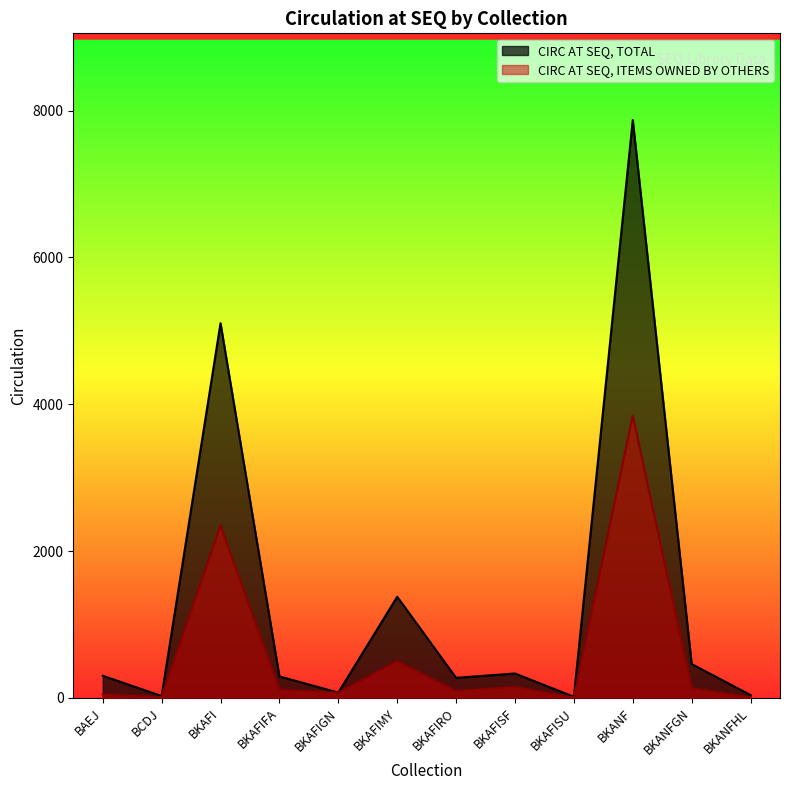

What is the label of the 9th point from the right?

BKAFIFA